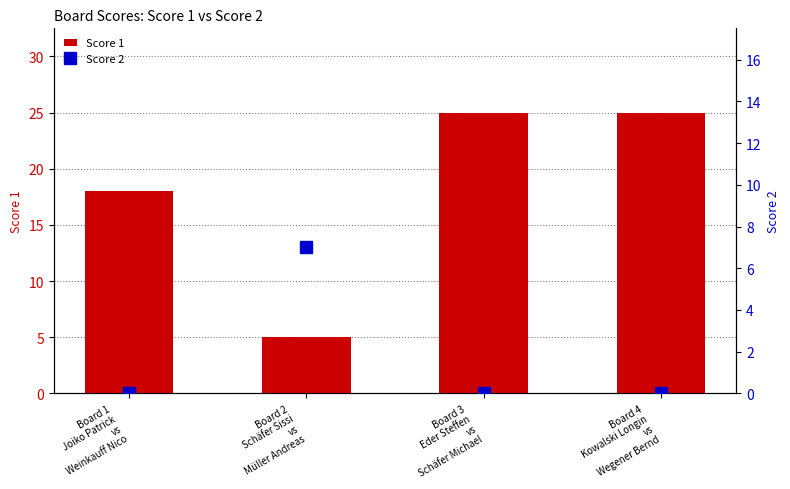

Which series has the widest spread of values?

Score 1